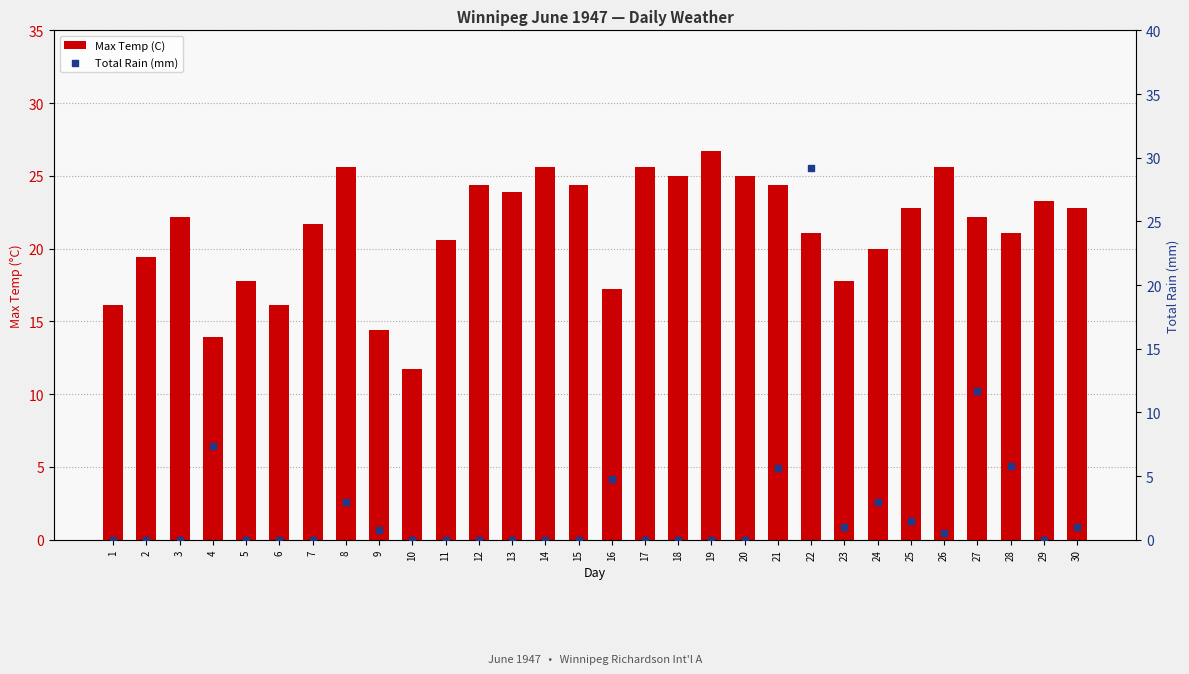

At how many categories does at least one series exceed 0?

30